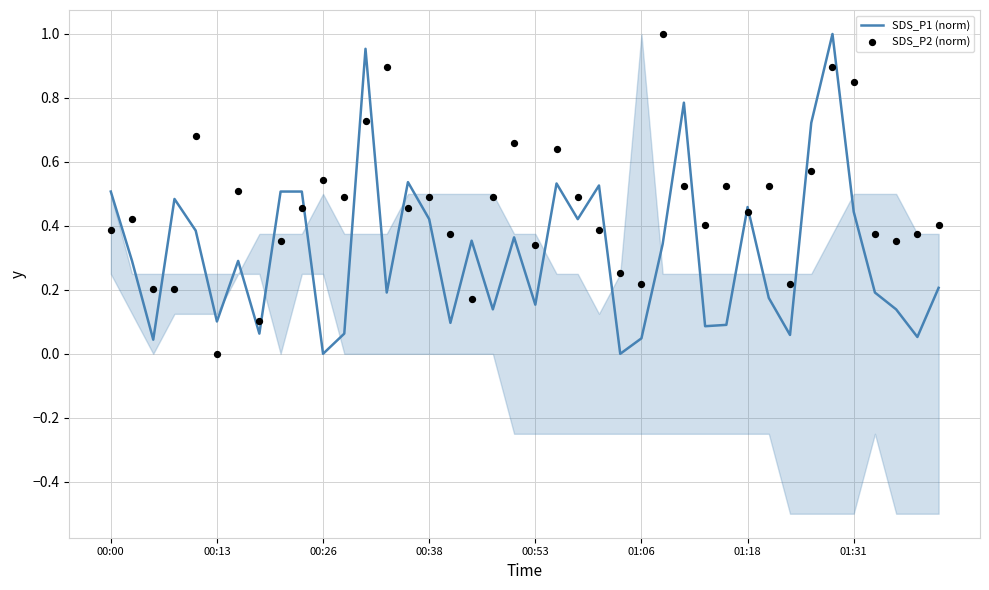

Which series has the widest spread of Y values?

SDS_P1 (norm)